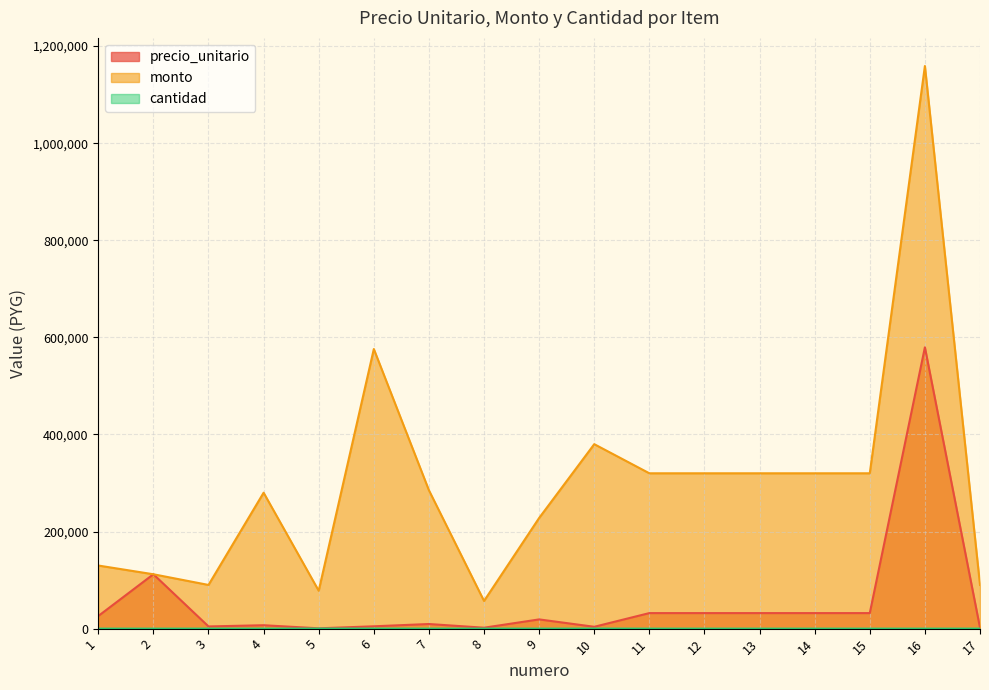

Which category has the lowest value in the cantidad series?

2